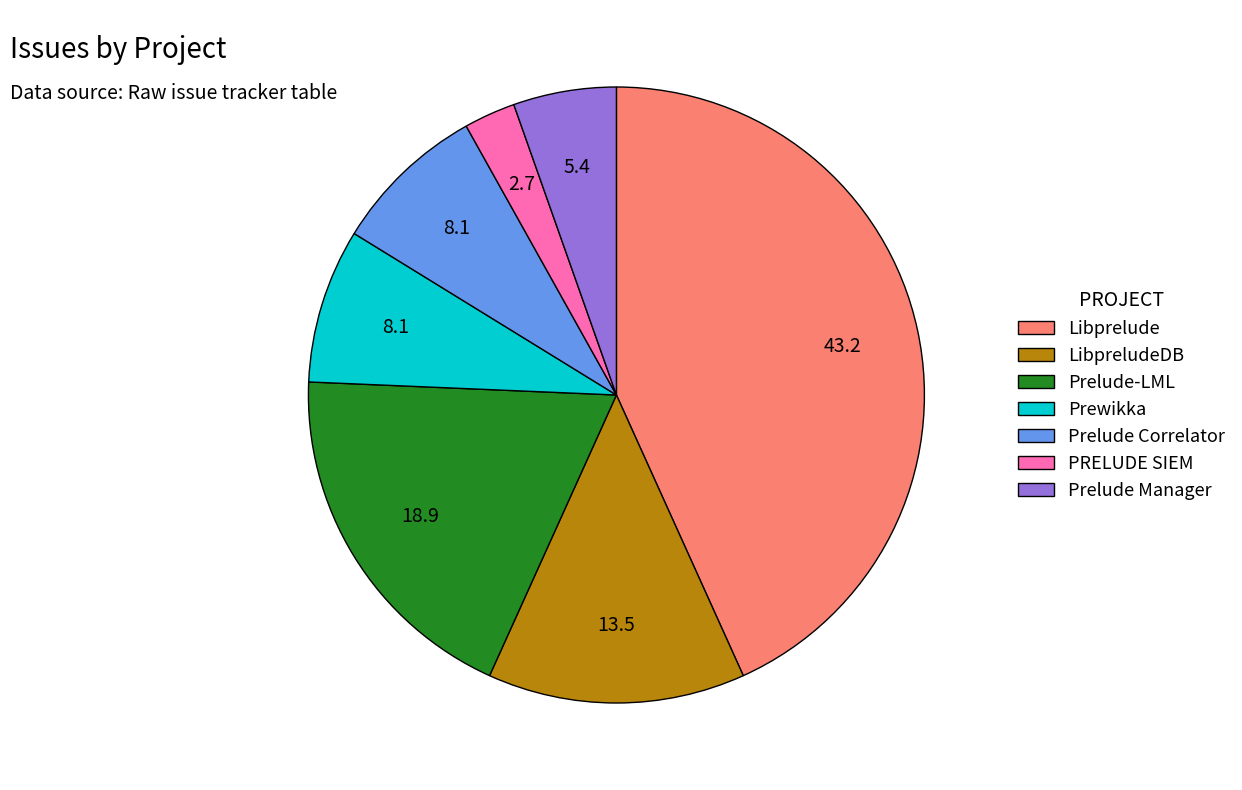

Which slice is the smallest?

PRELUDE SIEM